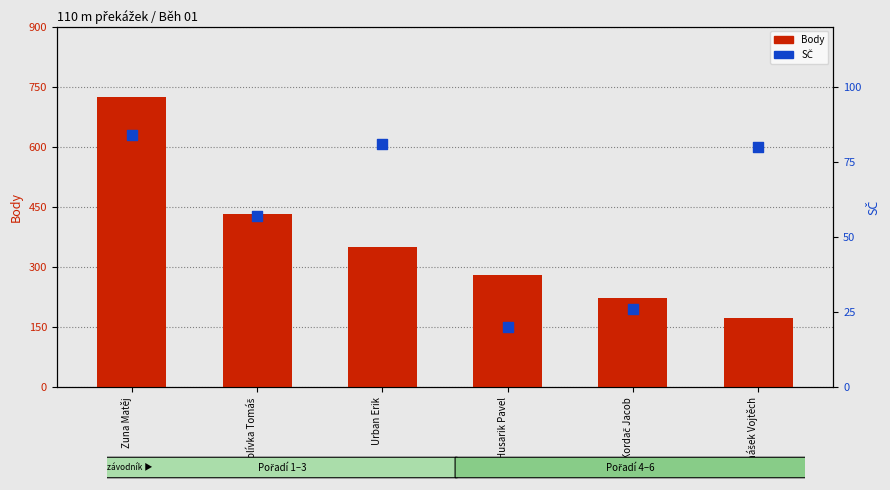

Which series has the largest Y range (max minus min)?

Body